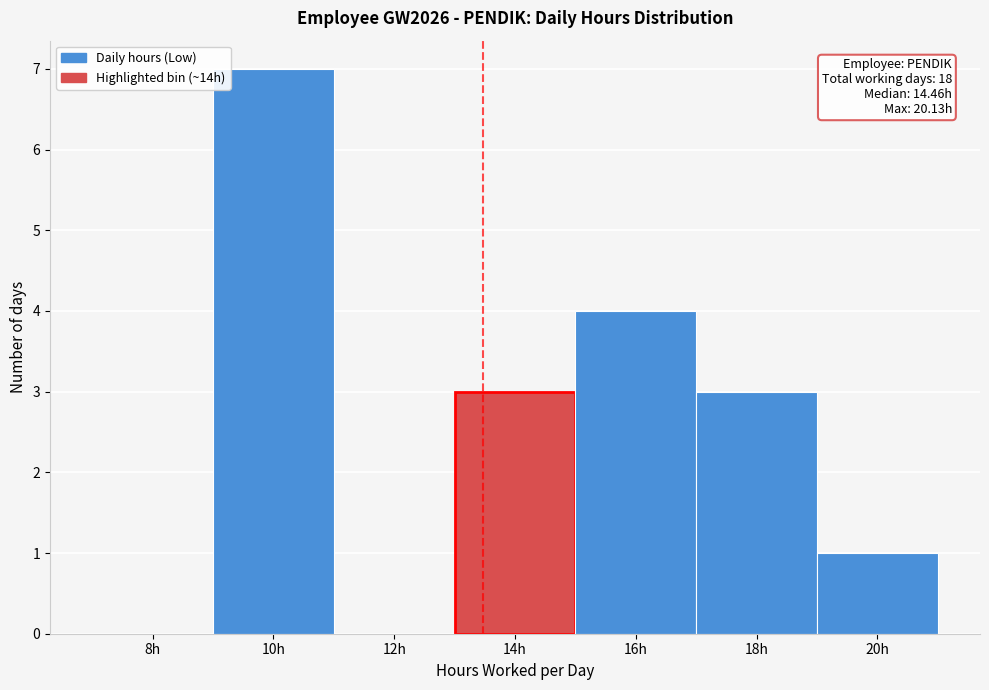

Reading left to right, extract all data points from this chart.

8h=0	10h=7	12h=0	14h=3	16h=4	18h=3	20h=1